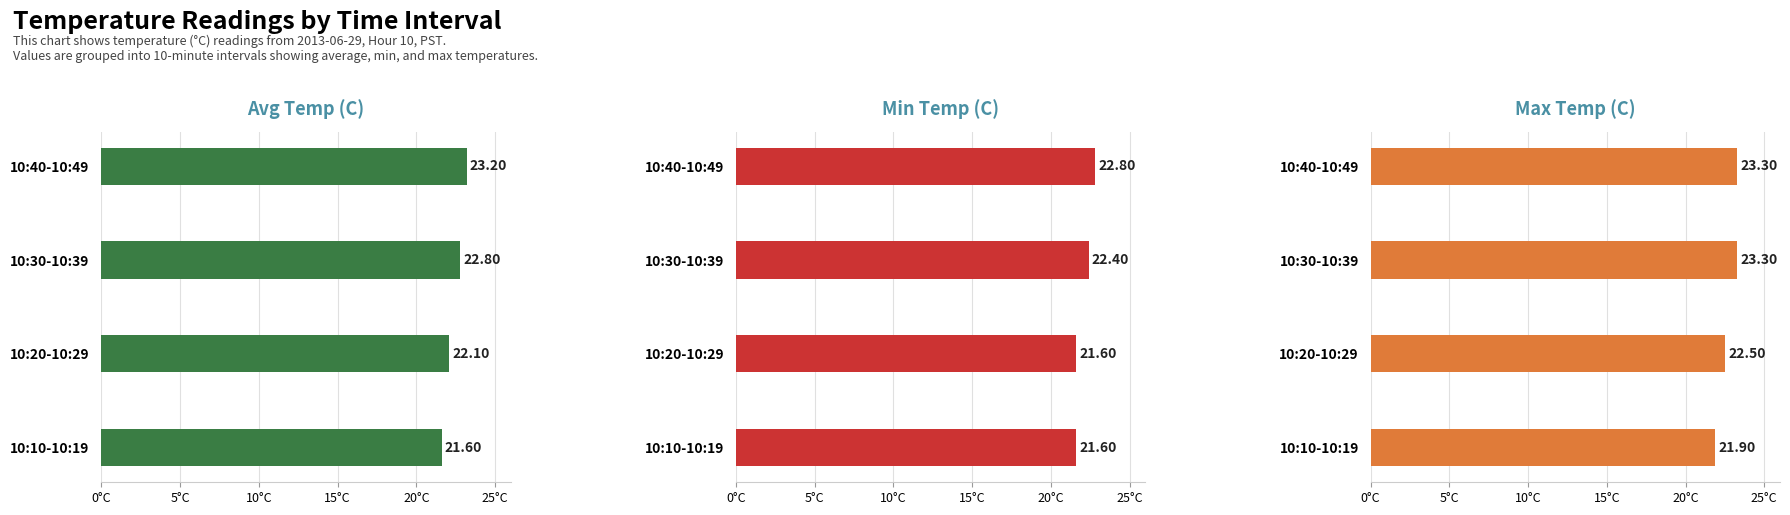

What is the minimum value for Min Temp (C)?

21.6